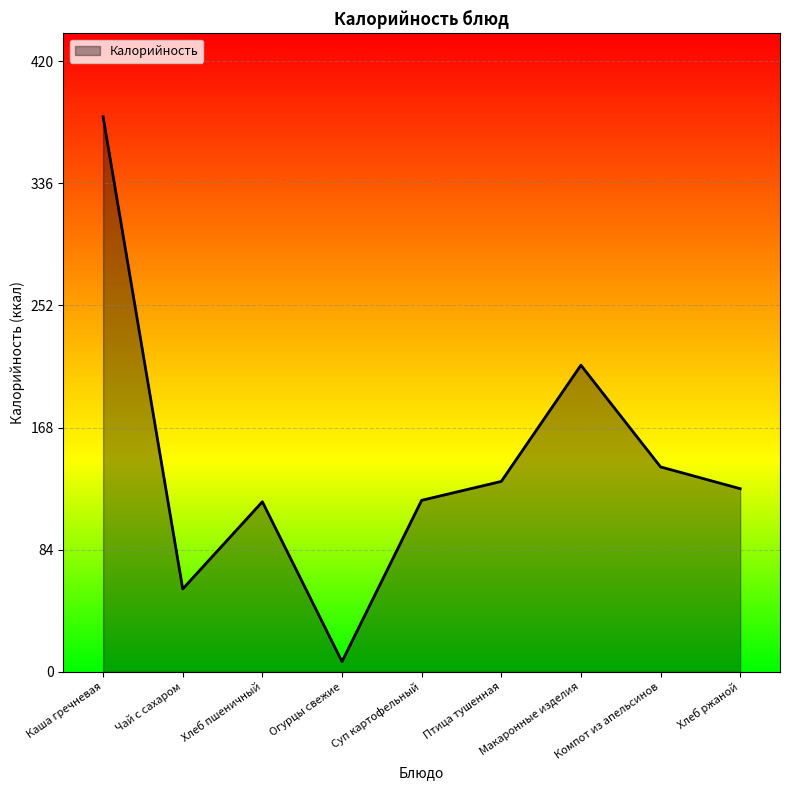

The chart shows a value of 332 at Макаронные изделия. True or false?

False